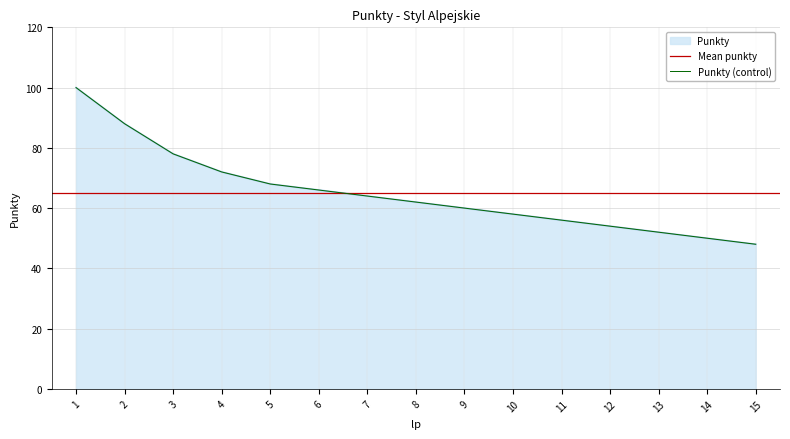

Read the value at 2.

88